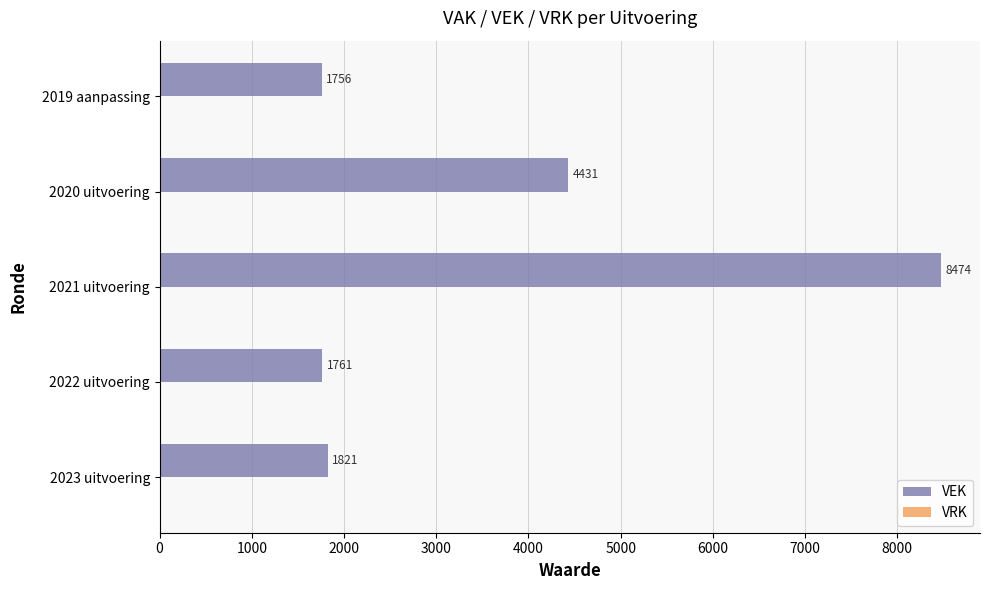

The value at 2023 uitvoering is 2400. True or false?

False